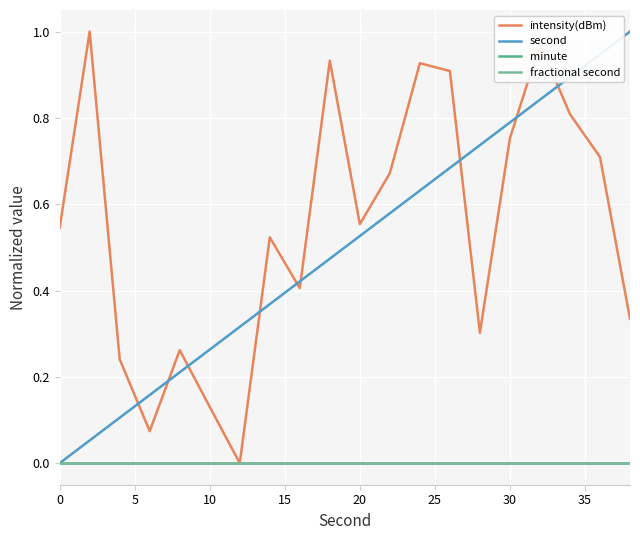

Does the chart have visible grid lines?

Yes